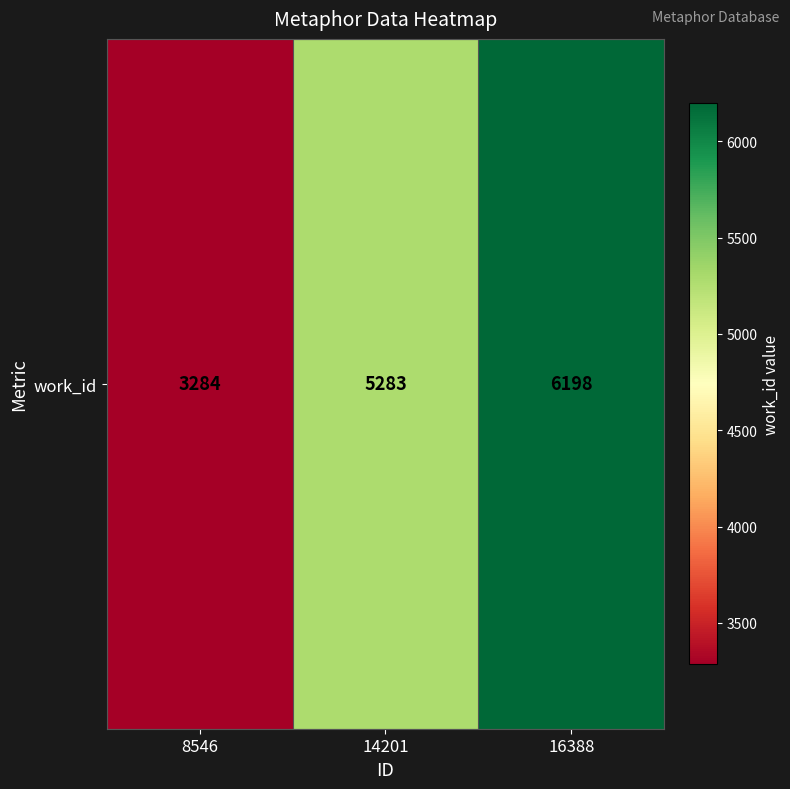

Is it true that the value at 8546 is 3284?

True